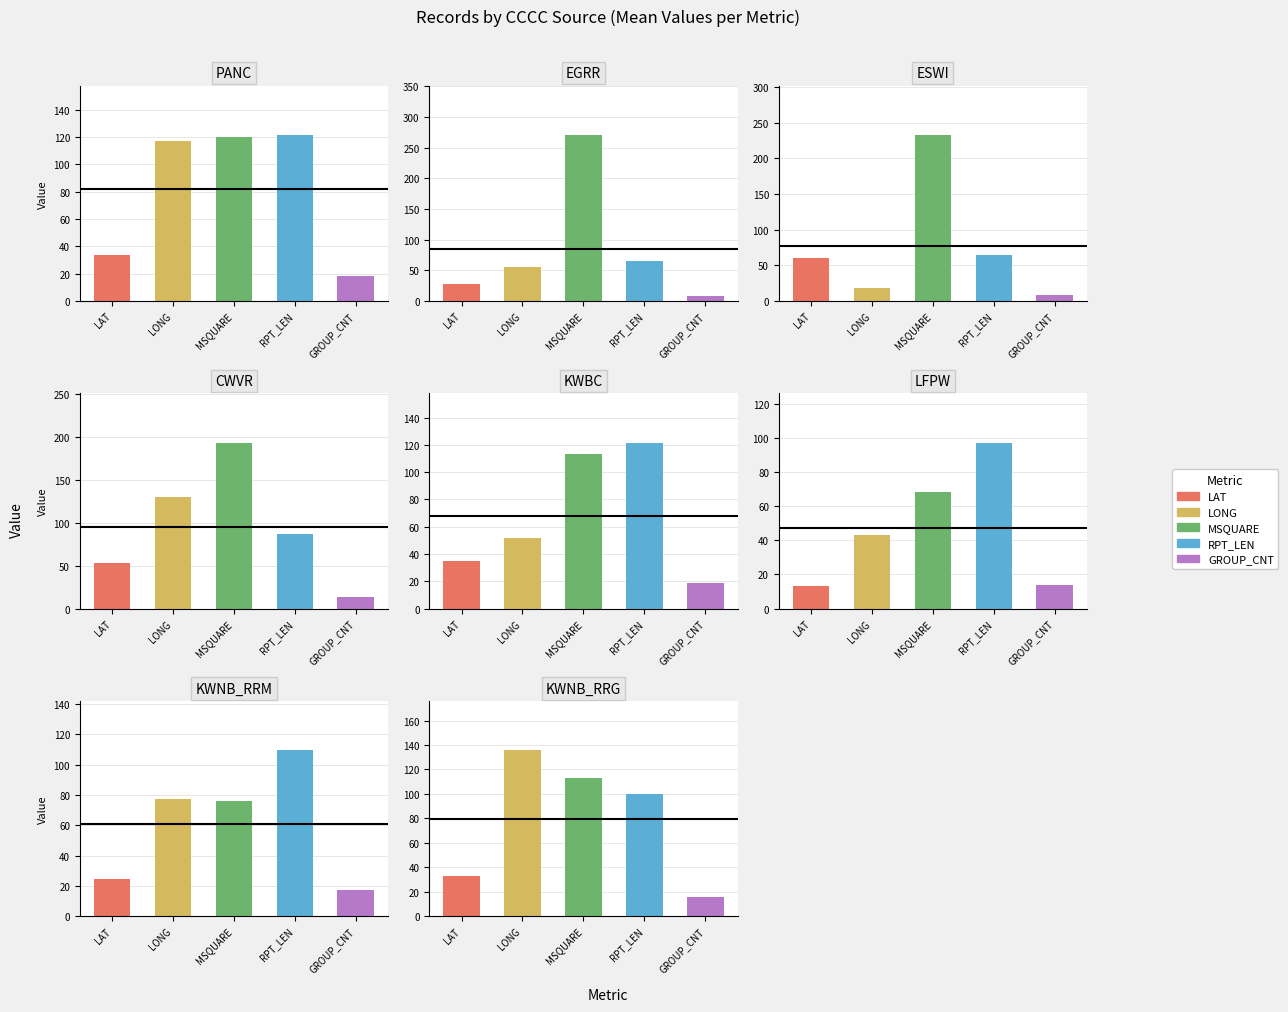

Is the value of RPT_LEN at 5 greater than the value of GROUP_CNT at 6?

Yes